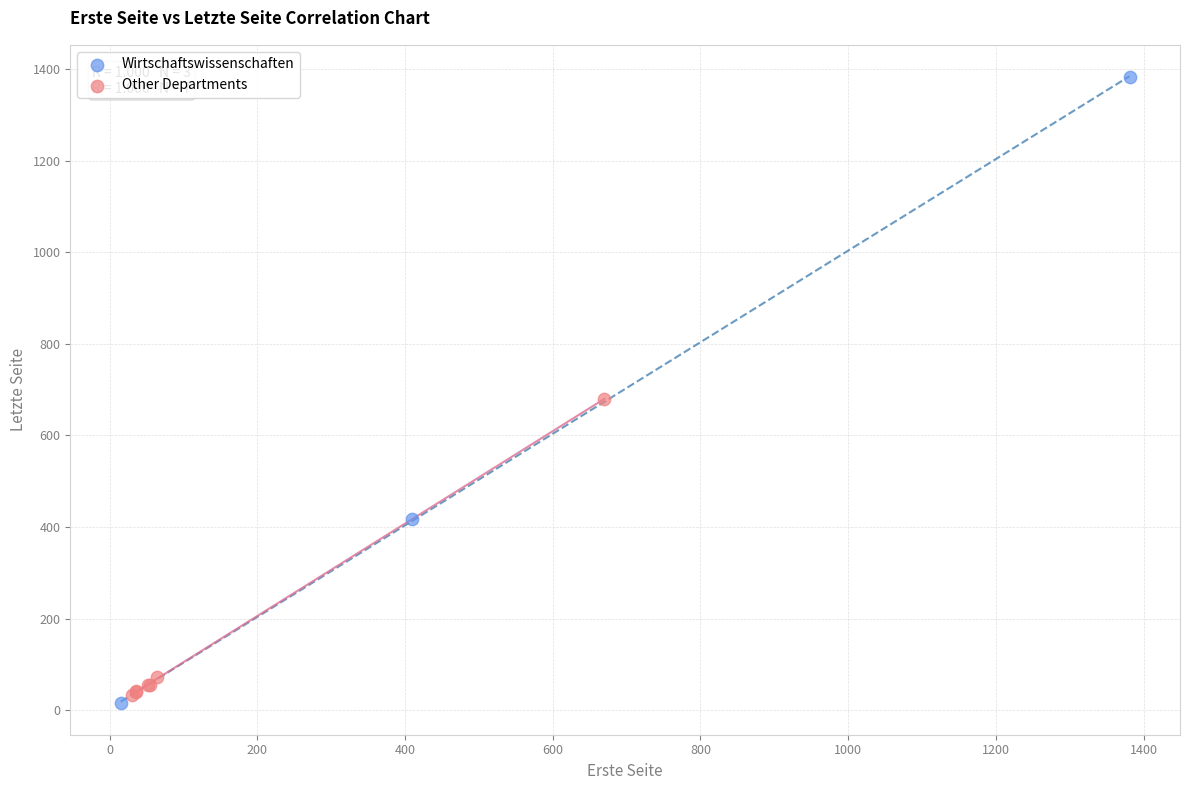

Which series has the largest Y range (max minus min)?

Wirtschaftswissenschaften